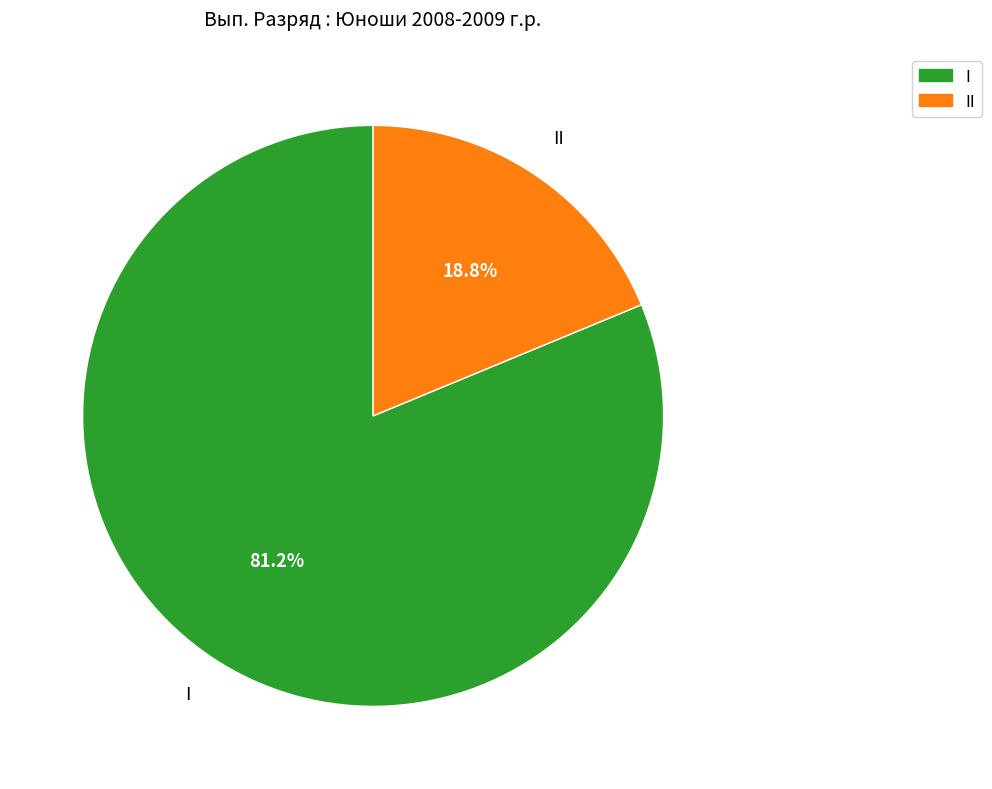

To the nearest percent, what portion does II represent?

19%